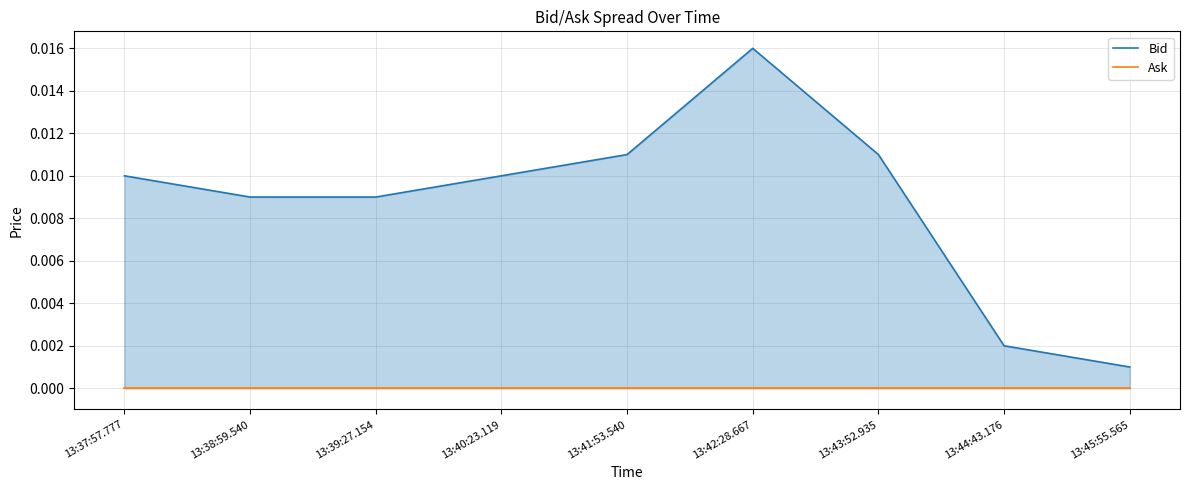

What position from the right is 13:37:57.777?

9